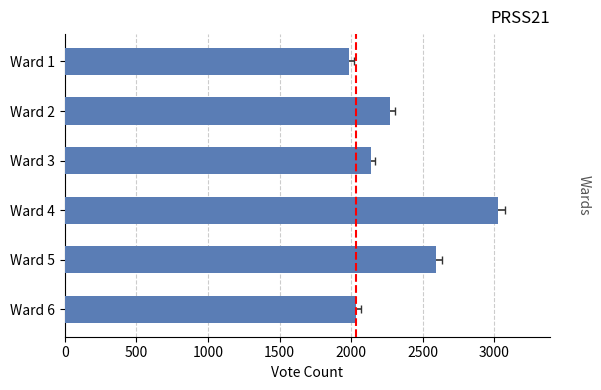

What is the sum of all values?

14052